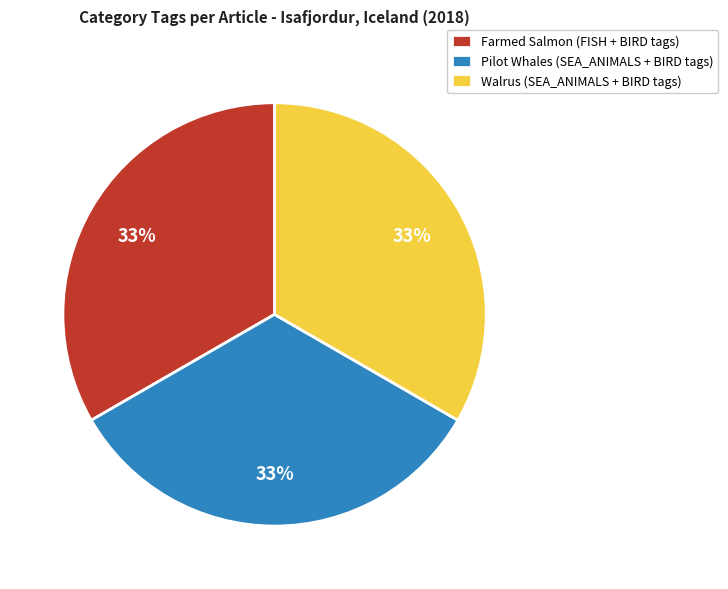

Is there any slice that represents more than half of the pie?

No